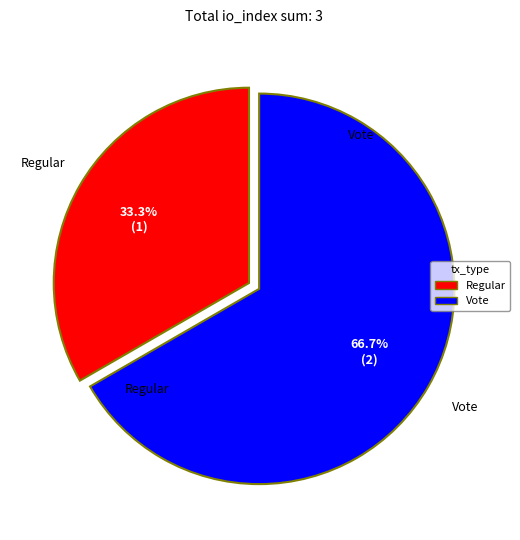

How many slices are in this pie chart?

2